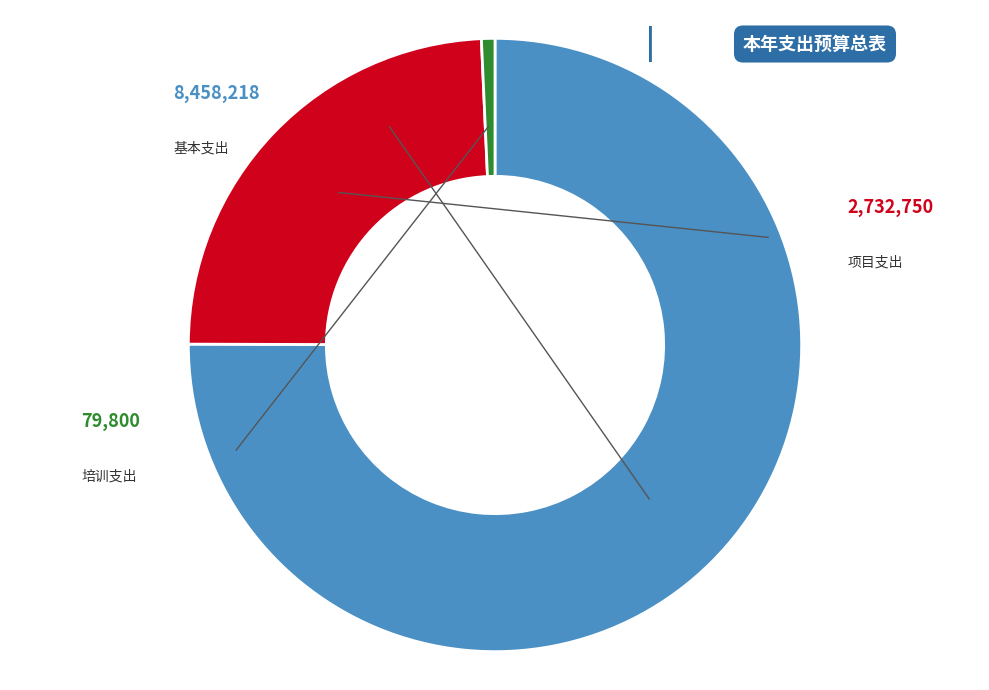

What is the change in value from 基本支出 to 项目支出?

-5725468.1